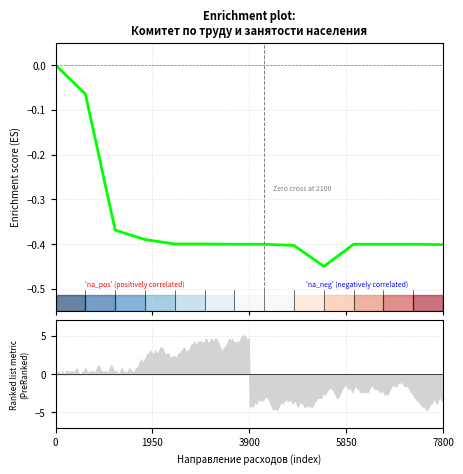

How many interior local peaks (higher than both neighbors) does the data have?

4